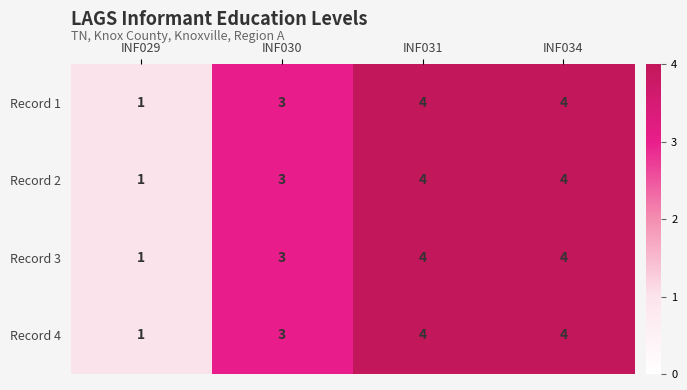

Which category has the lowest value across all series?

INF029